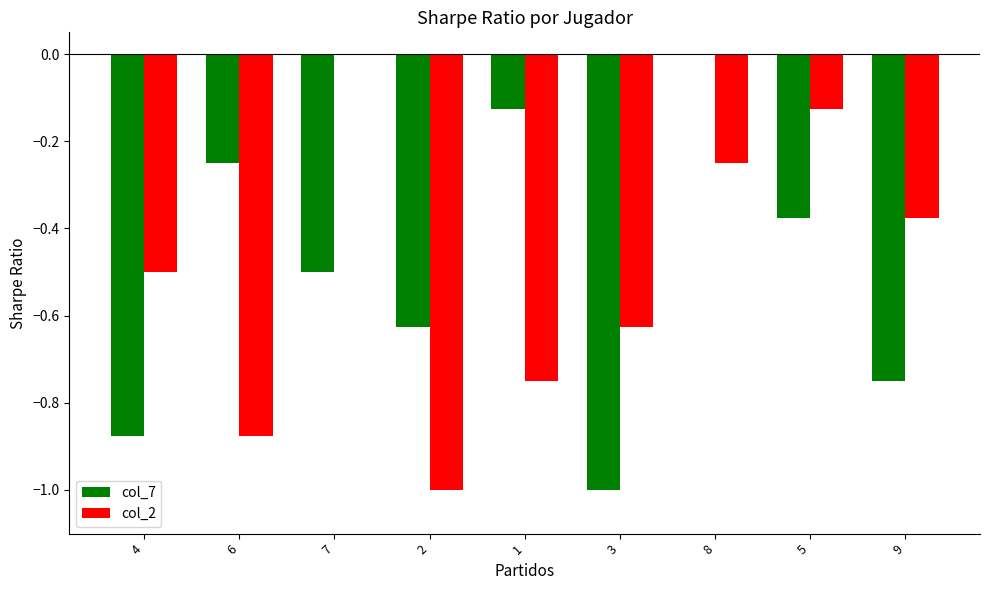

How many distinct data groups are displayed?

2